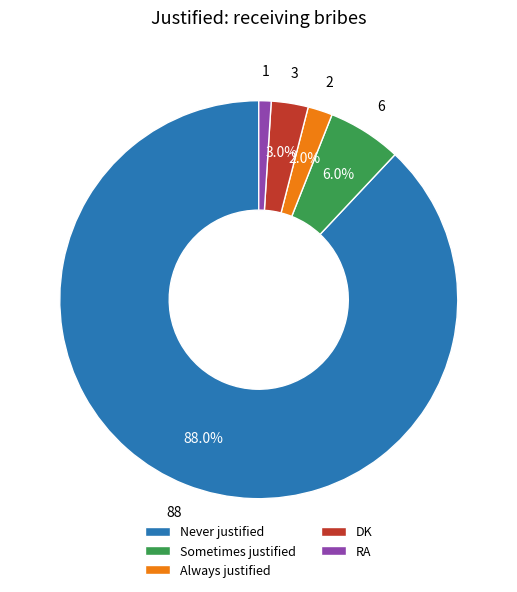

Is it true that Sometimes justified is 6% of the pie?

True